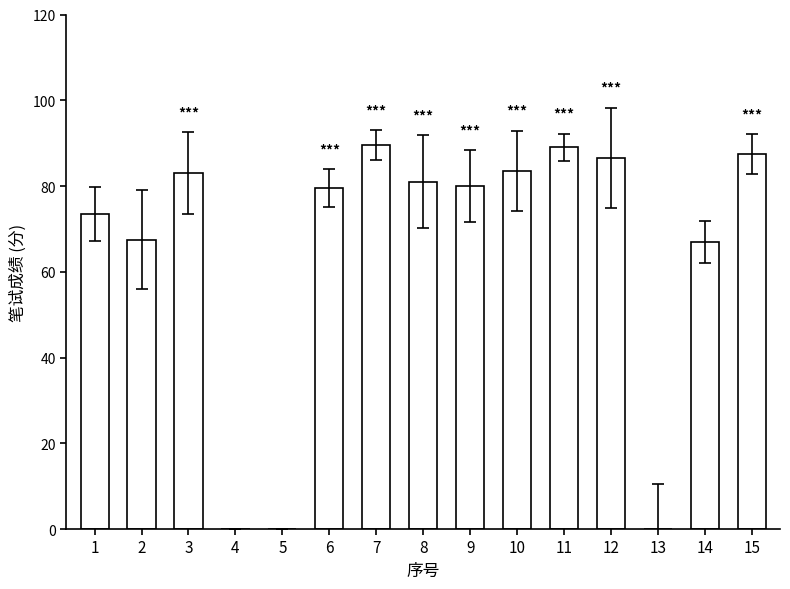

Is it true that the value at 8 is 81.0?

True